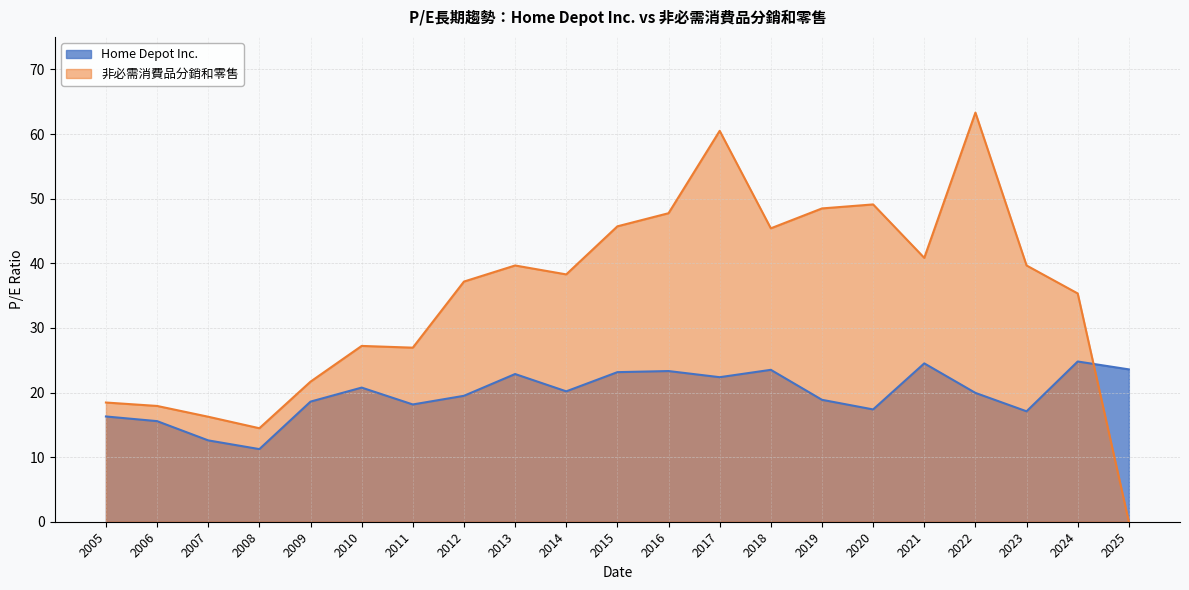

Read the 非必需消費品分銷和零售 value at 2021.

40.8